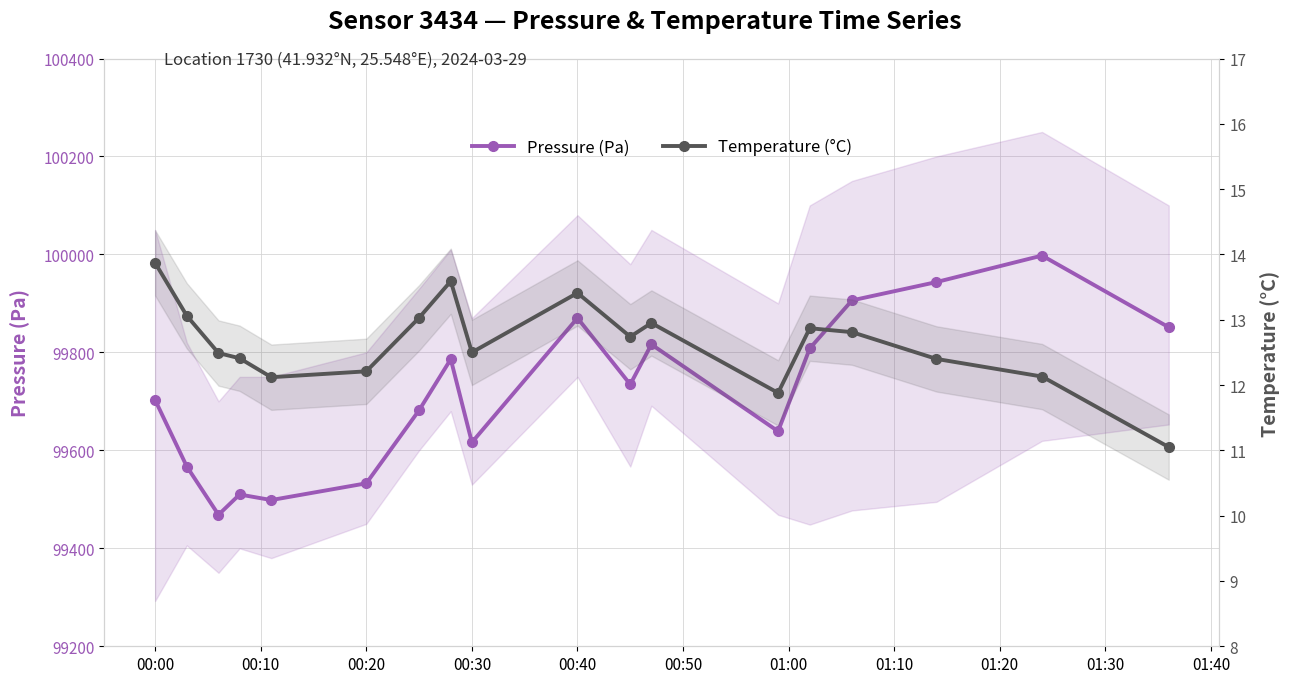

What is the difference between the second highest and minimum values in the Temperature (°C) series?

2.5